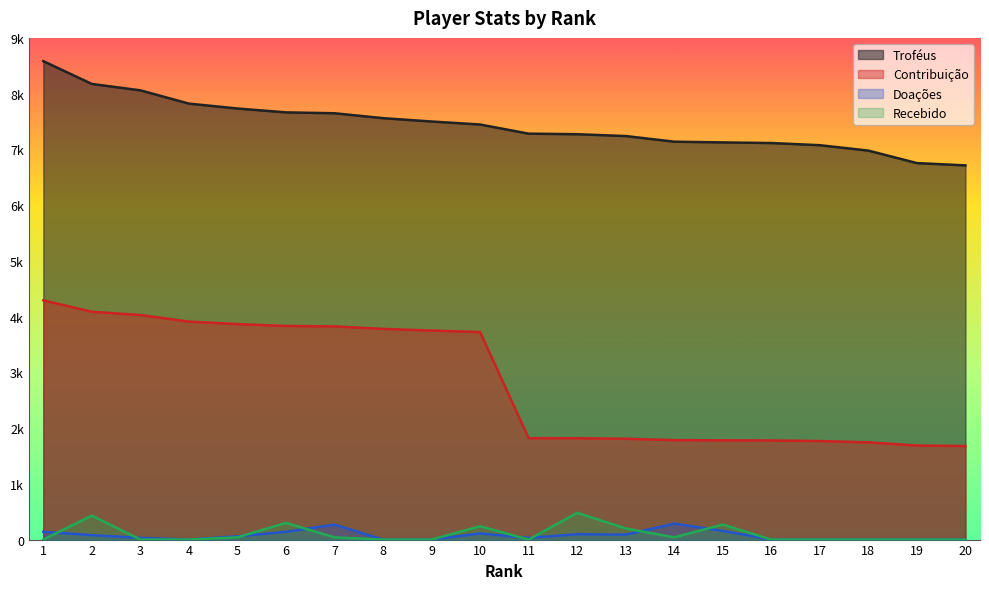

What are all the series names shown in the legend?

Troféus, Contribuição, Doações, Recebido